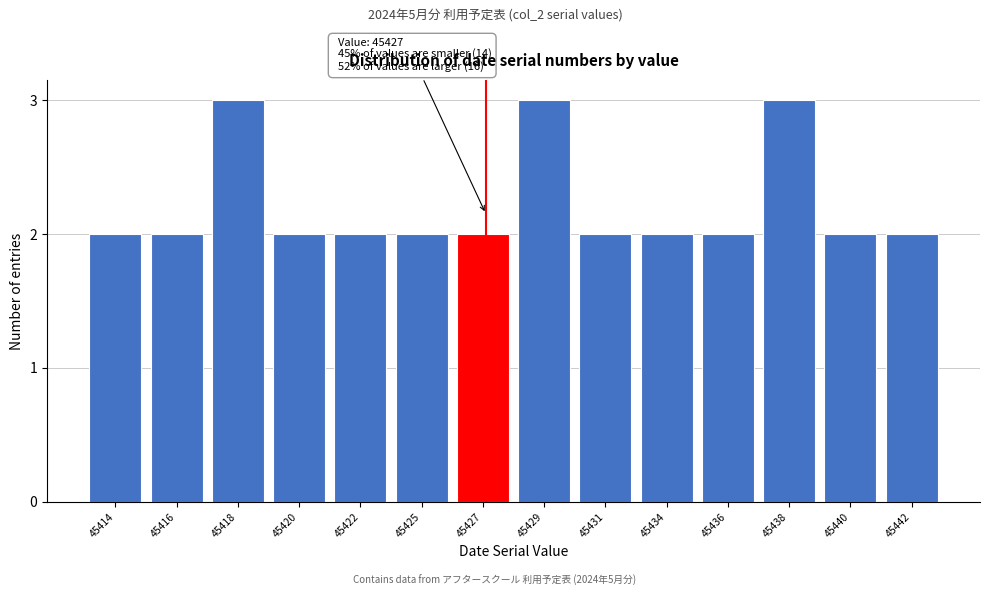

Reading left to right, transcribe all the data shown in this chart.

45414=2	45416=2	45418=3	45420=2	45422=2	45425=2	45427=2	45429=3	45431=2	45434=2	45436=2	45438=3	45440=2	45442=2